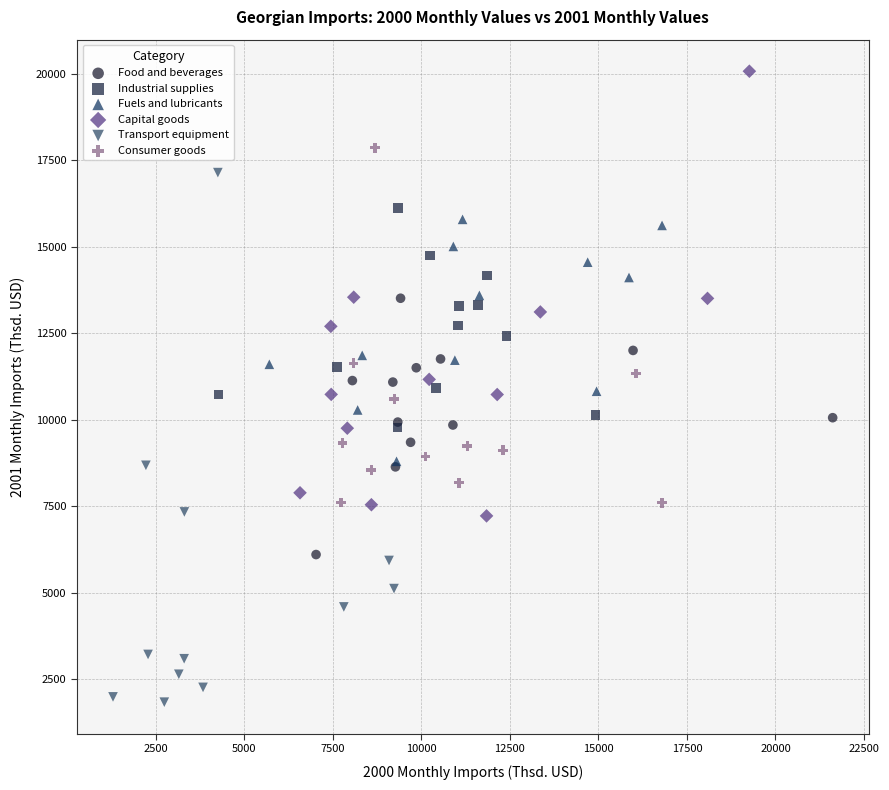

What are all the series names shown in the legend?

Food and beverages, Industrial supplies, Fuels and lubricants, Capital goods, Transport equipment, Consumer goods